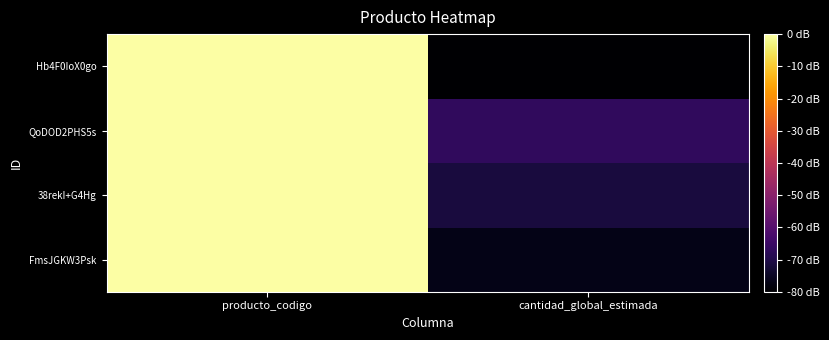

Count the number of categories in the chart.

2